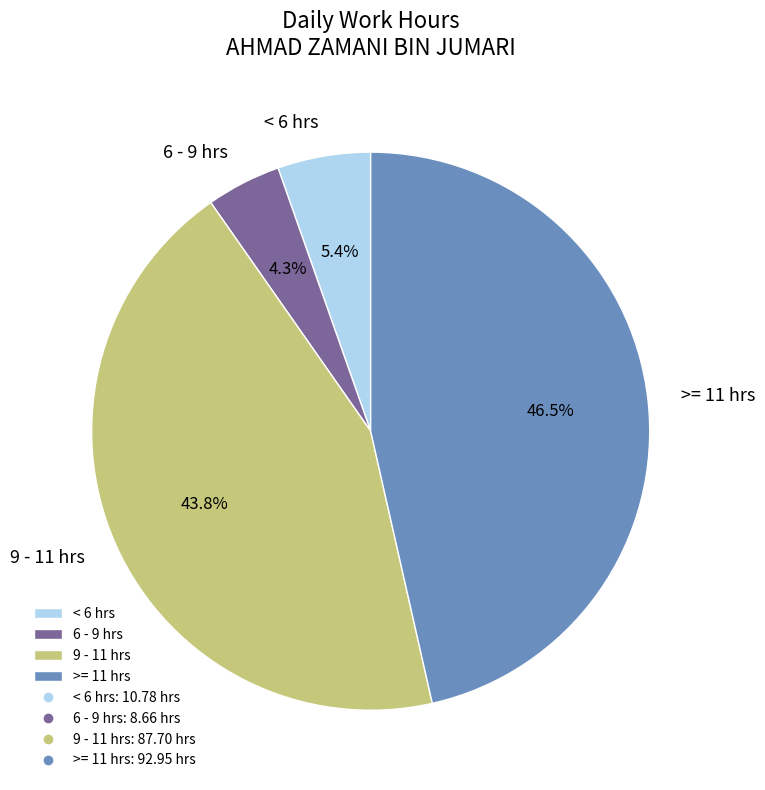

How many segments does this pie chart have?

4